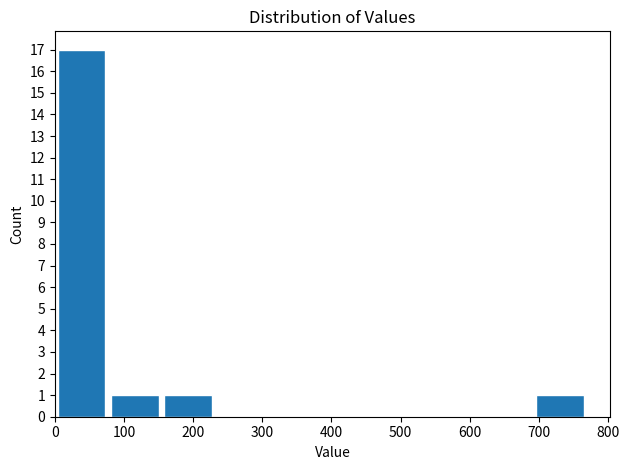

Reading left to right, transcribe this chart: for each bar, give the range it covers on the x-axis and its height. Neither the bar edges nor the heights are printed on the chart, so give them approximately, as read against the axes.

0 to 80: 17
80 to 150: 1
150 to 230: 1
230 to 310: 0
310 to 380: 0
380 to 460: 0
460 to 540: 0
540 to 620: 0
620 to 690: 0
690 to 770: 1